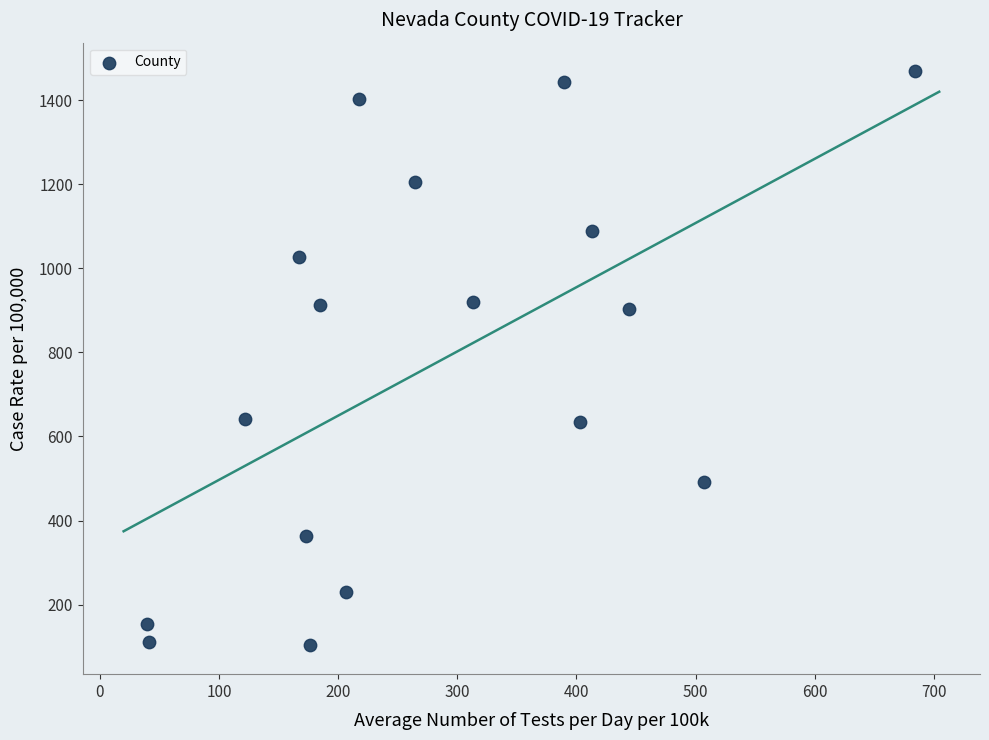

What is the range of Y values (max minus min)?

1366.3